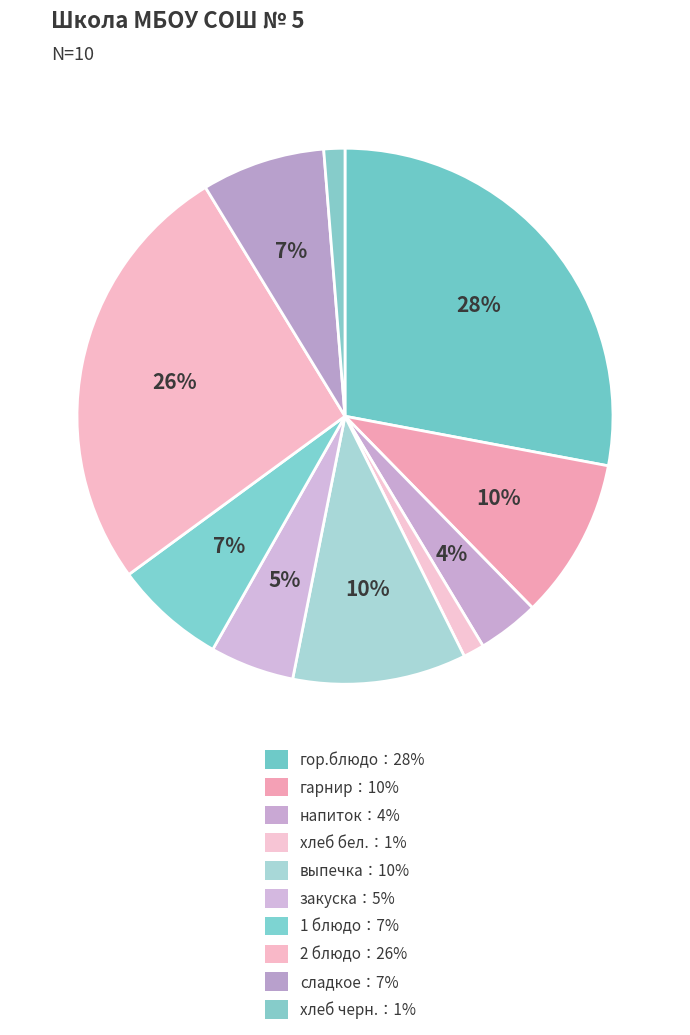

How many slices are in this pie chart?

10